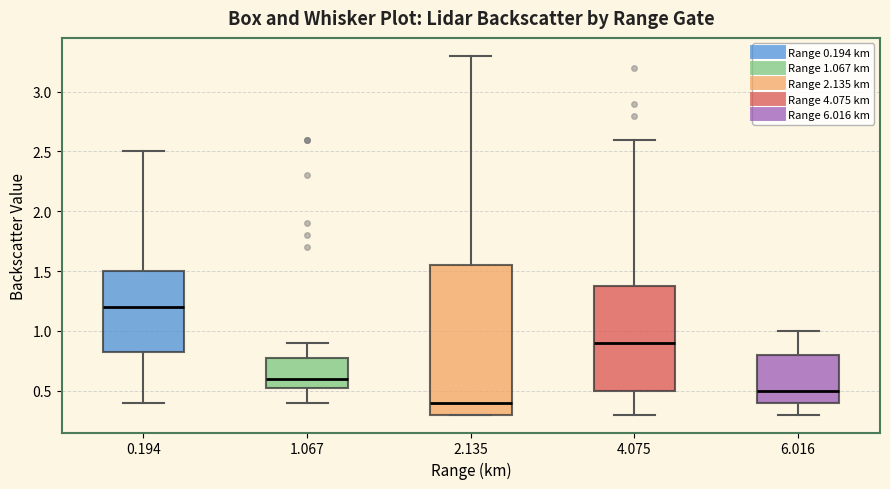

Reading left to right, transcribe this box plot: for each box, give where its median line is, the range the box spans, and where its two whiskers end, as read against the y-axis. The values are not printed on the chart, so give them approximately, as read against the axis.

0.194: median 1.20, box 0.85 to 1.50, whiskers 0.40 to 2.50
1.067: median 0.60, box 0.55 to 0.80, whiskers 0.40 to 0.90
2.135: median 0.40, box 0.30 to 1.55, whiskers 0.30 to 3.30
4.075: median 0.90, box 0.50 to 1.40, whiskers 0.30 to 2.60
6.016: median 0.50, box 0.40 to 0.80, whiskers 0.30 to 1.00